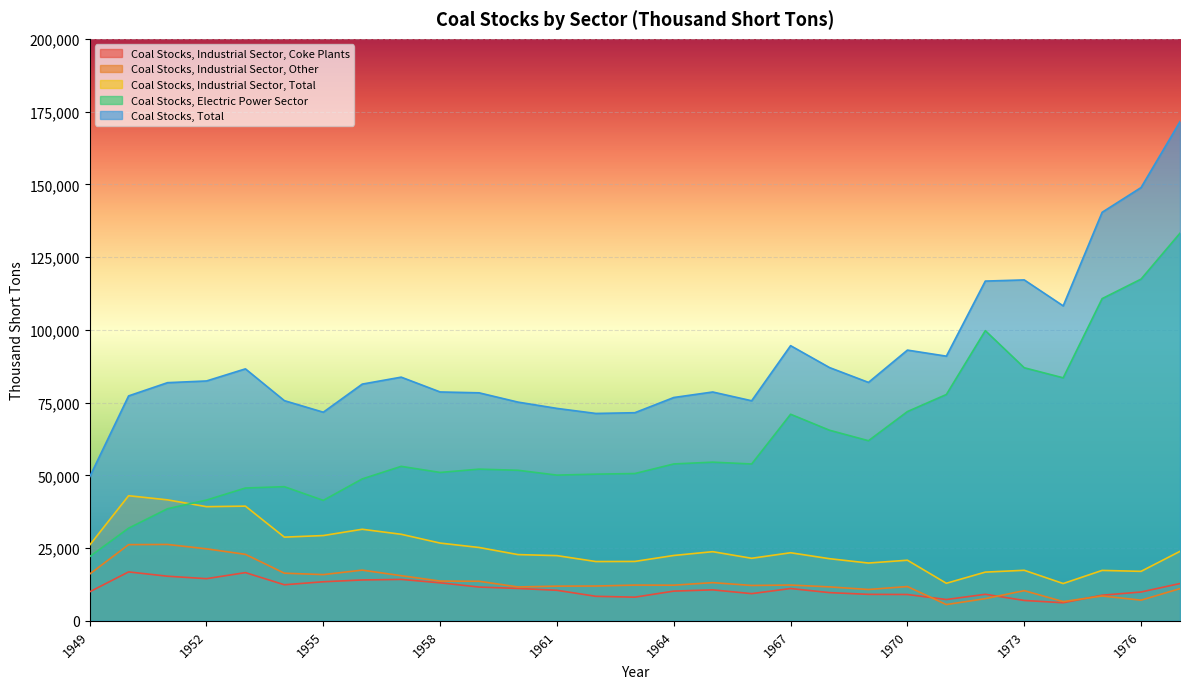

The Coal Stocks, Electric Power Sector series shows 20892 at 1954. True or false?

False